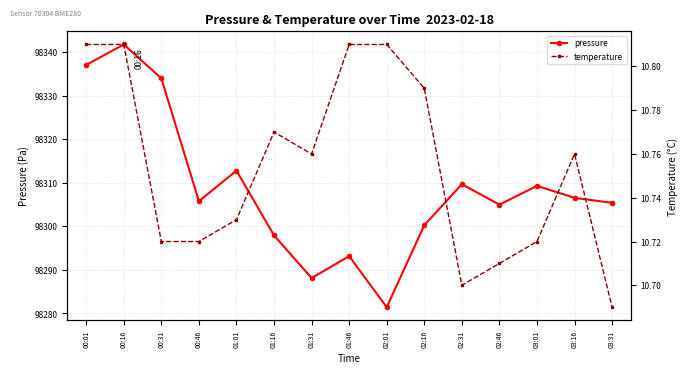

What is the label of the 10th point from the right?

01:16